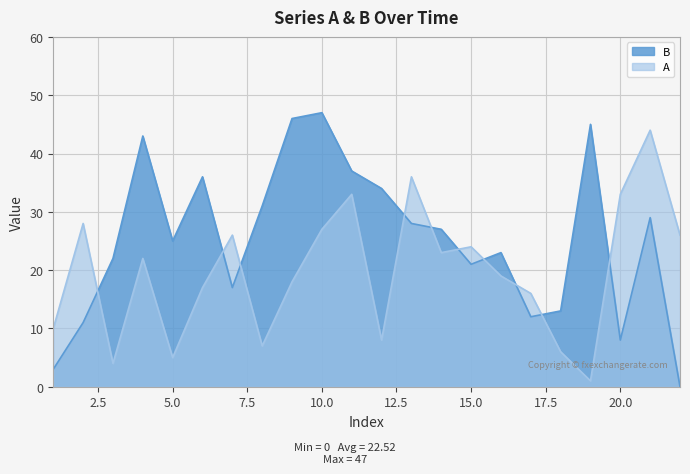

List the labels in order of B value, largest first.

10, 9, 19, 4, 11, 6, 12, 8, 21, 13, 14, 5, 16, 3, 15, 7, 18, 17, 2, 20, 1, 22